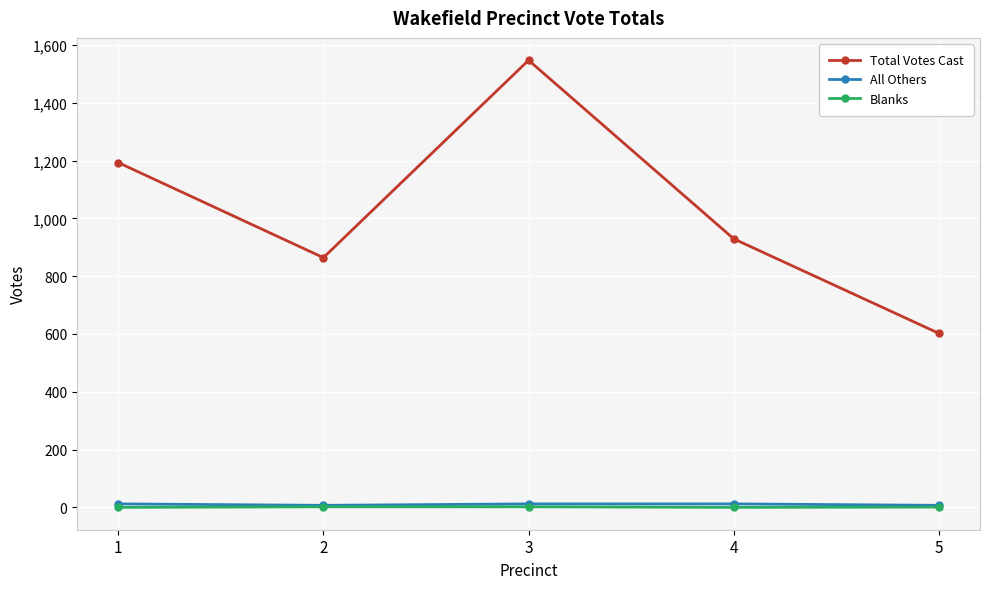

What is the highest value of the Total Votes Cast series?

1547